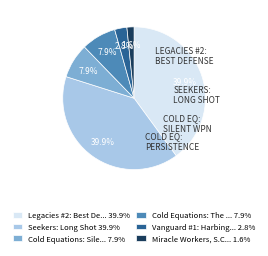

Is there a majority slice in this chart?

No